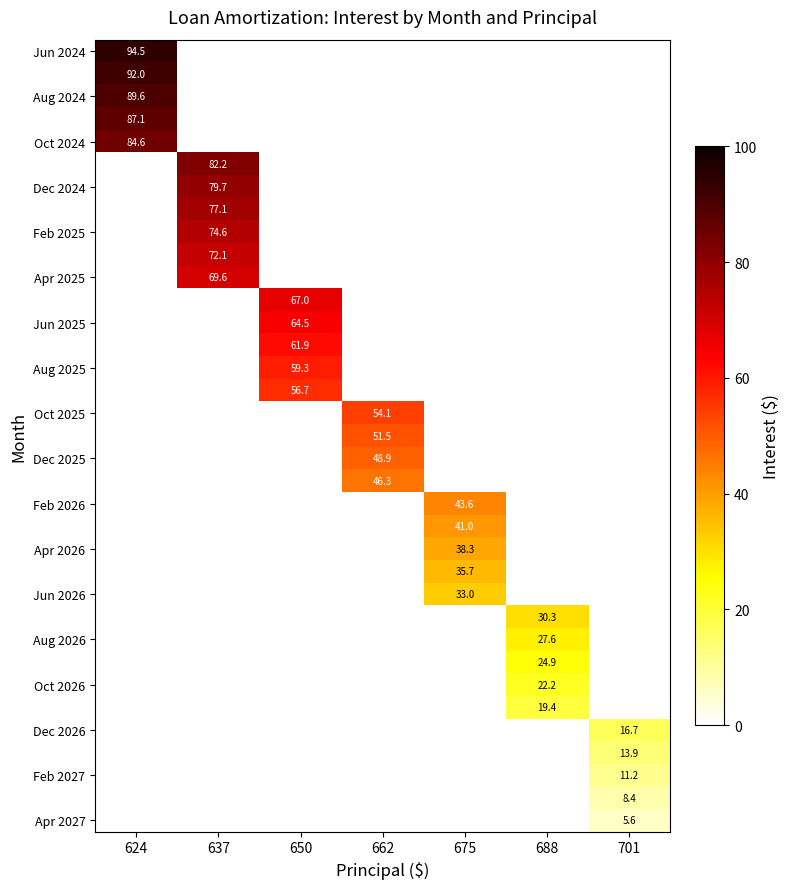

What is the maximum value shown in the chart?

94.5